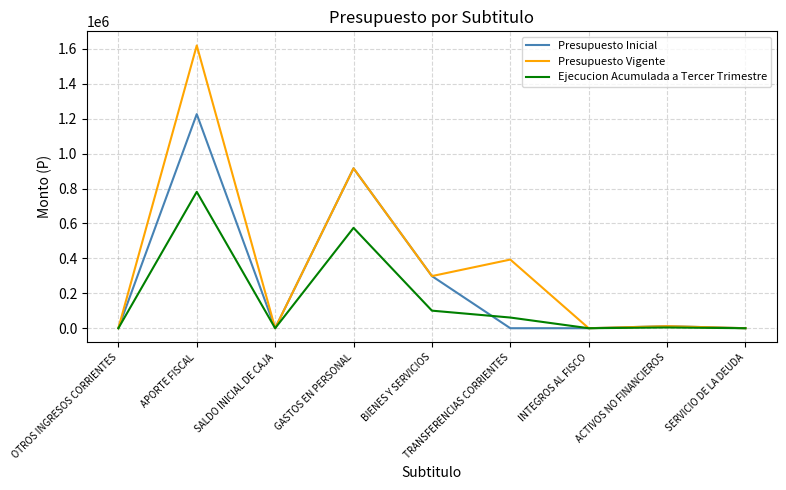

True or false: Presupuesto Vigente has a value of 915708 at GASTOS EN PERSONAL.

True